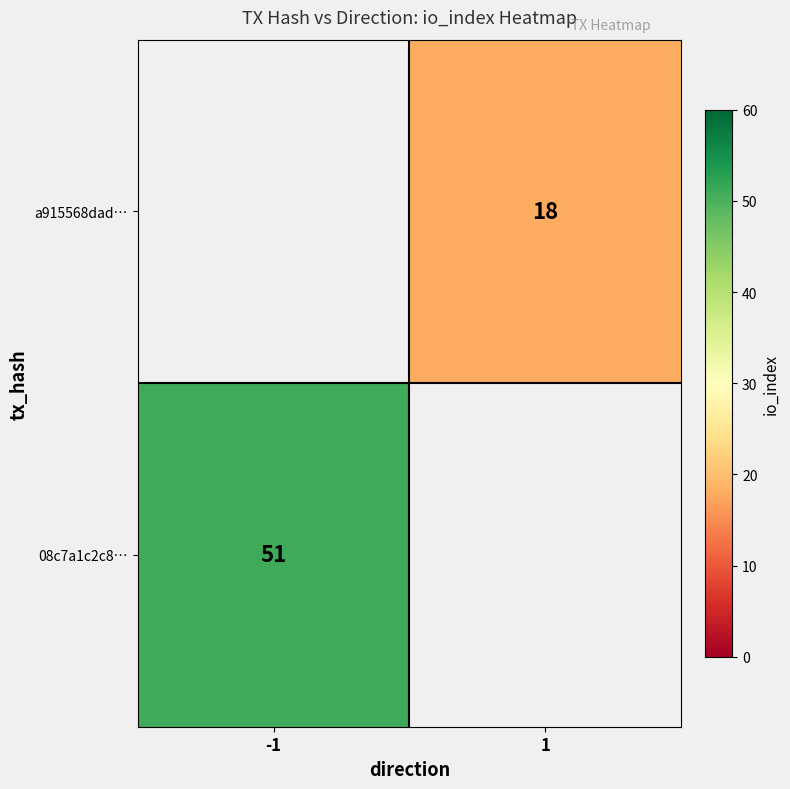

The 08c7a1c2c8… series shows 70 at -1. True or false?

False